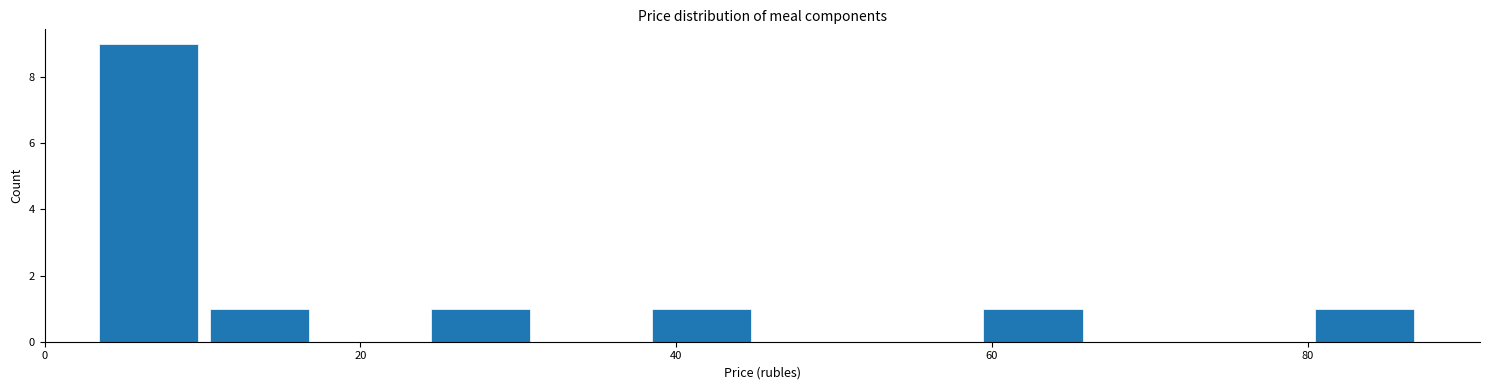

Around what value on the x-axis is the tallest bar? Give the approximate position of its centre, as read against the axis.

6